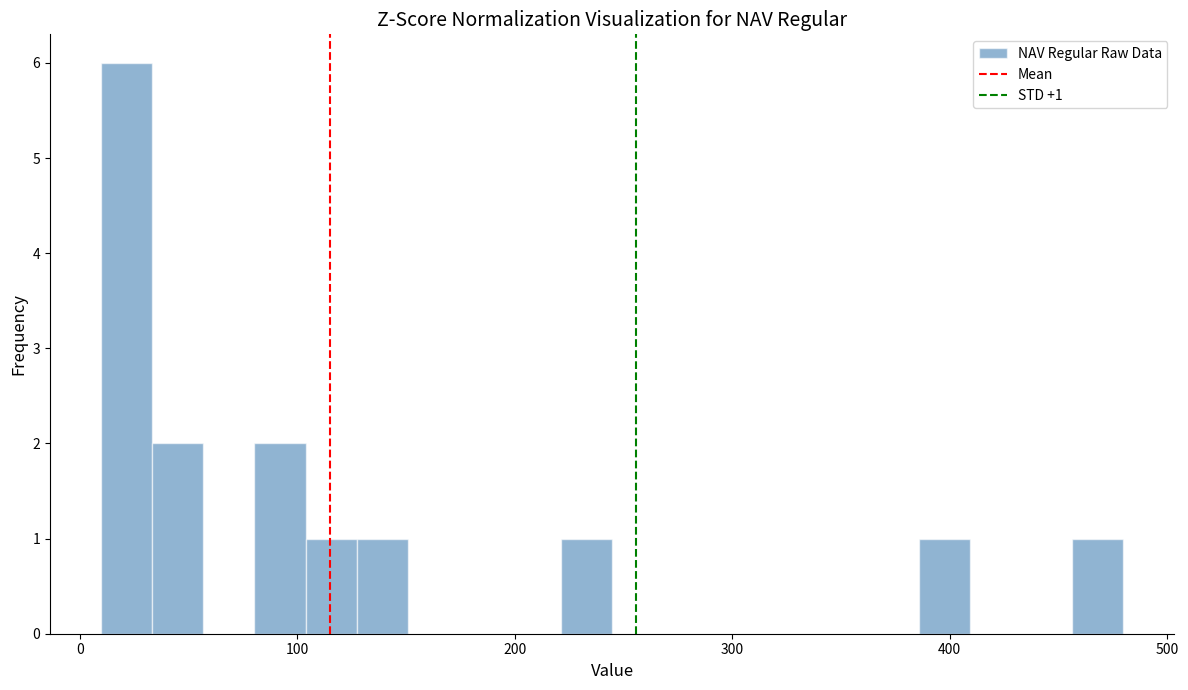

Read against the x-axis, roughly where is the centre of the tallest bar?

20